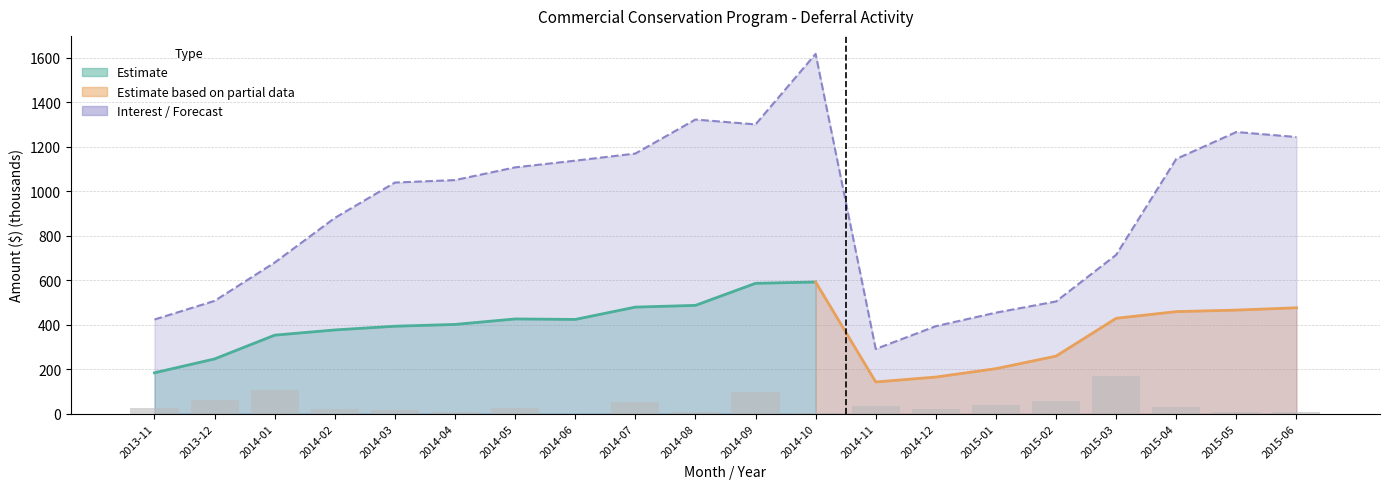

What is the difference between the values at 2015-06 and 2015-01?

28.2